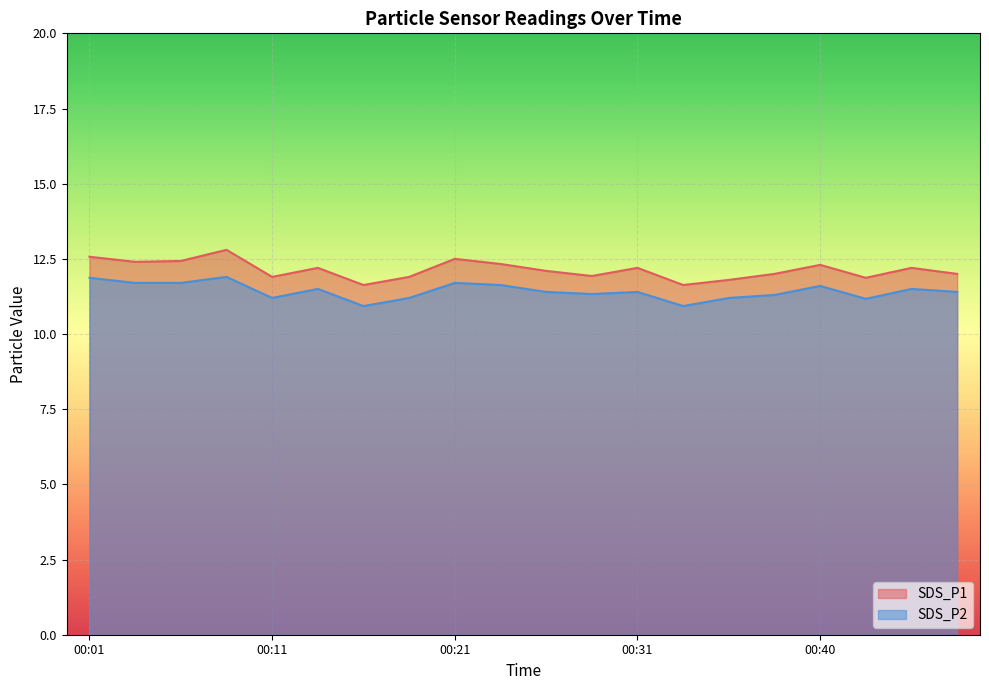

True or false: SDS_P2 and SDS_P1 cross at least once.

False